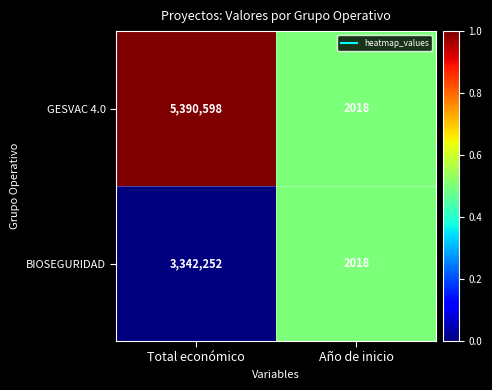

List the series in order of their overall mean, highest first.

GESVAC 4.0, BIOSEGURIDAD